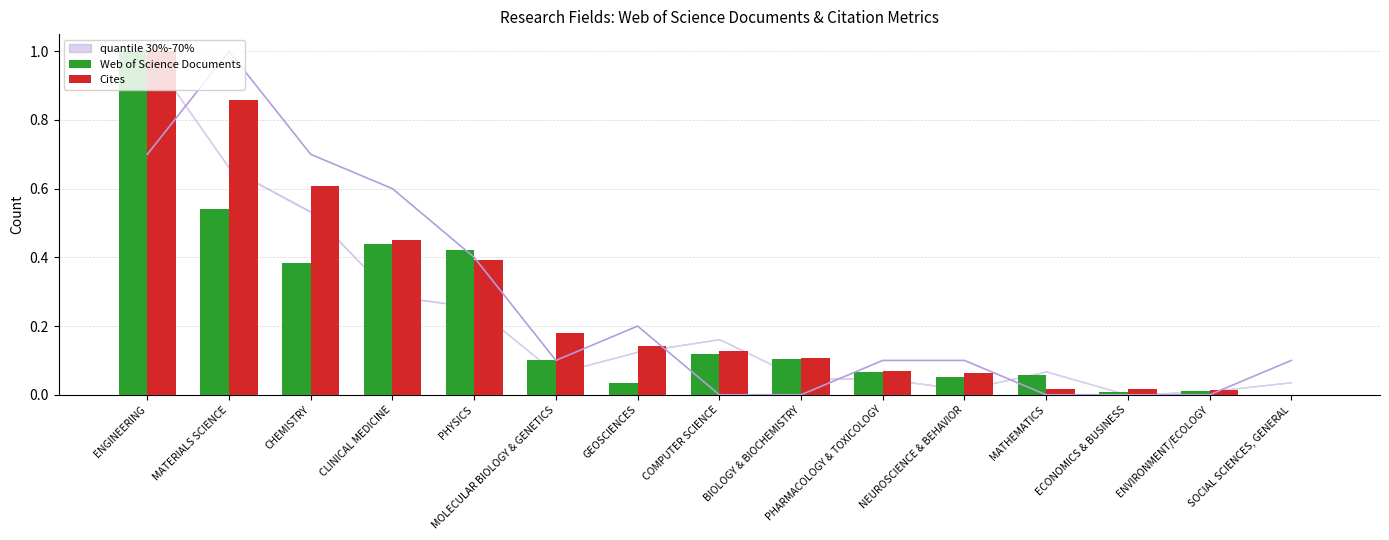

Which series has the largest total across all categories?

Cites